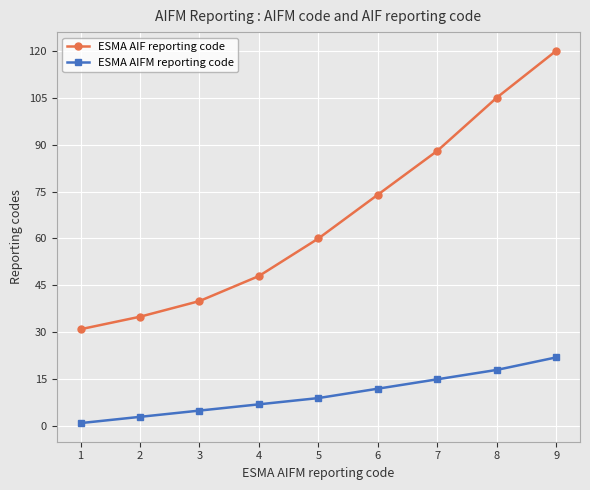

What is the value of the ESMA AIF reporting code point at the 6th from the left?

74